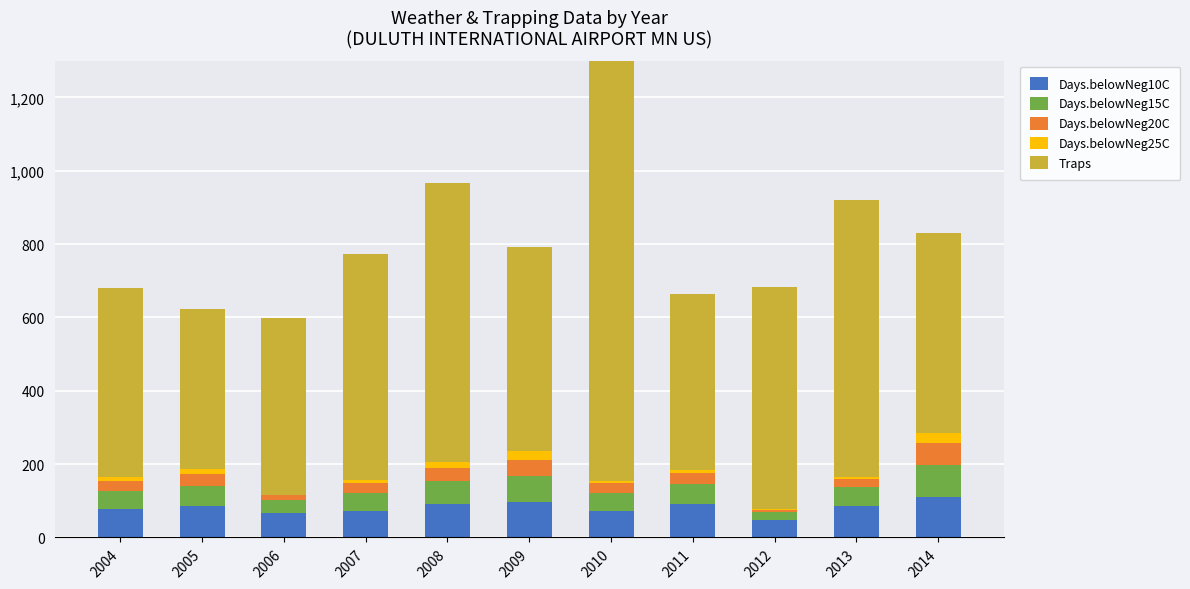

At which category is the sum across all series the highest?

2010